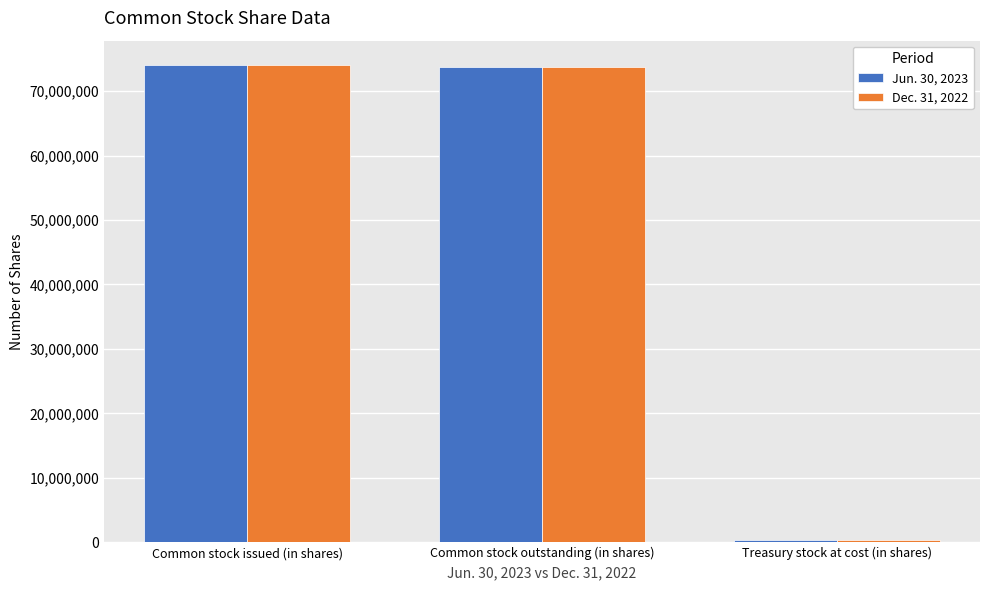

The value of Dec. 31, 2022 at Common stock outstanding (in shares) is 98713152. True or false?

False